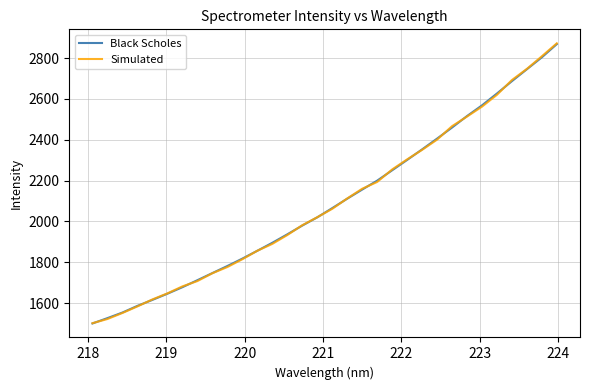

Which series has the largest range (max minus min)?

Simulated